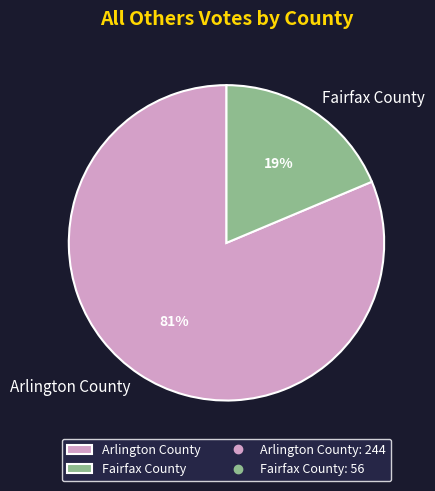

What is the largest slice in the pie chart?

Arlington County